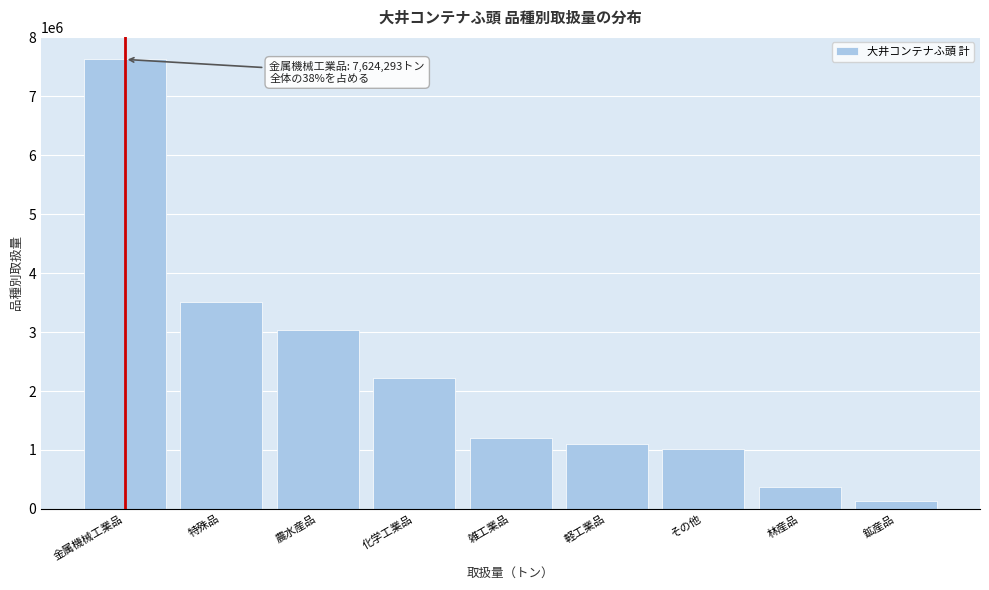

Reading left to right, list all the values displayed in this chart.

金属機械工業品=7624293	特殊品=3510285	農水産品=3028354	化学工業品=2226379	雑工業品=1208148	軽工業品=1108643	その他=1021448	林産品=373994	鉱産品=132837